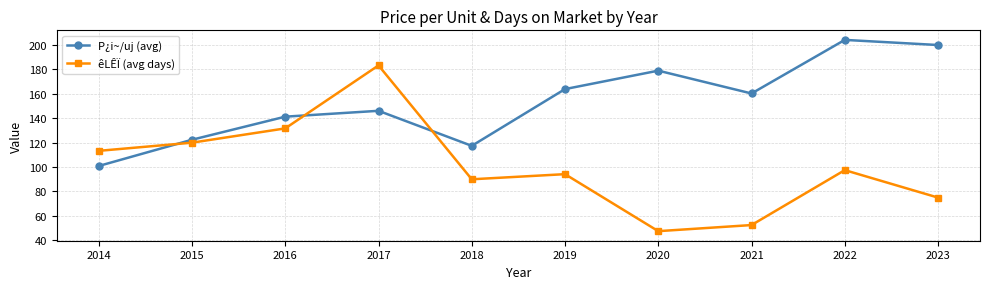

Reading right to left, extract all data points from this chart.

P¿i~/uj (avg): 200.0	204.2	160.3	179.0	163.9	117.4	146.1	141.3	122.4	100.9
êLÊÏ (avg days): 75.0	97.5	52.5	47.5	94.2	90.0	183.3	131.7	120.0	113.3